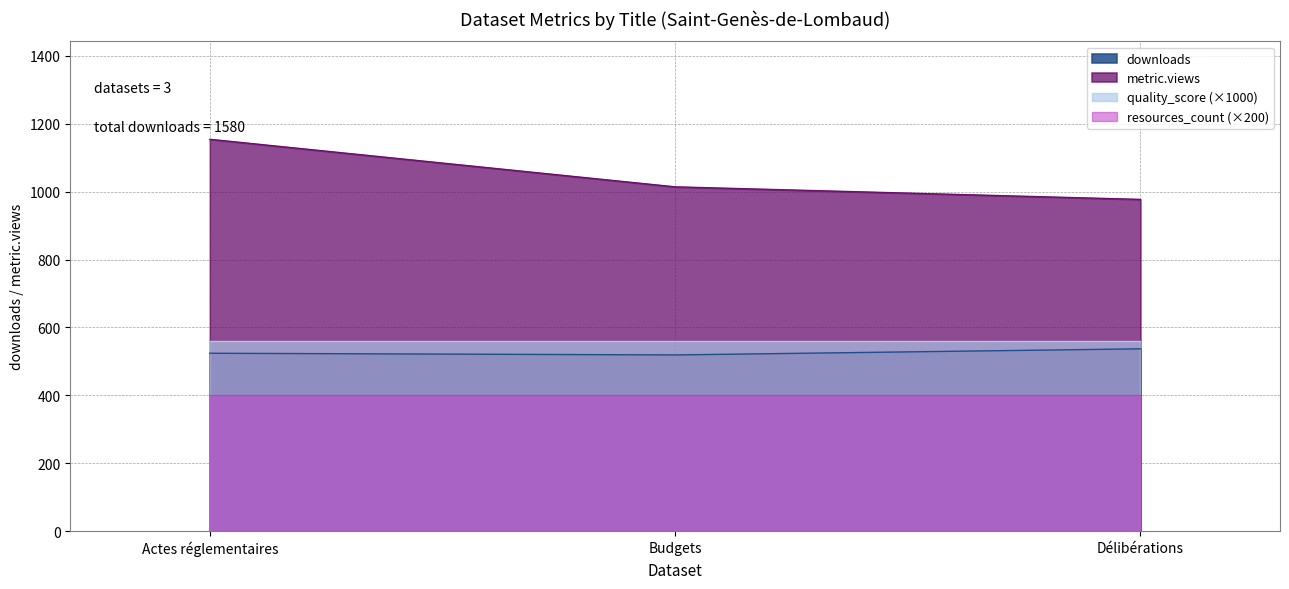

Which series changed the most between Budgets and Délibérations?

metric.views